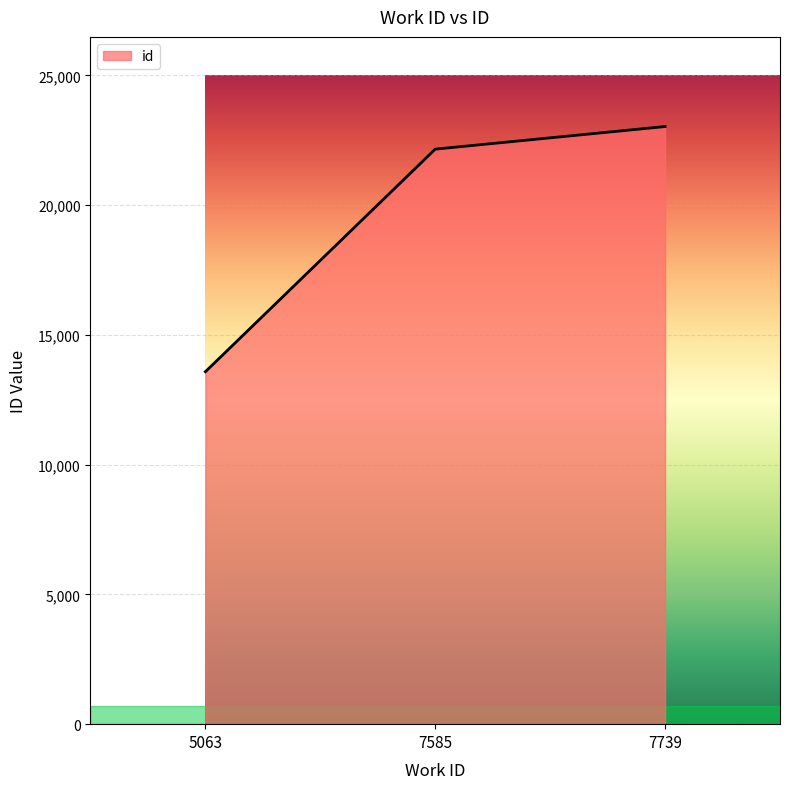

What is the difference between the values at 5063 and 7739?

9450